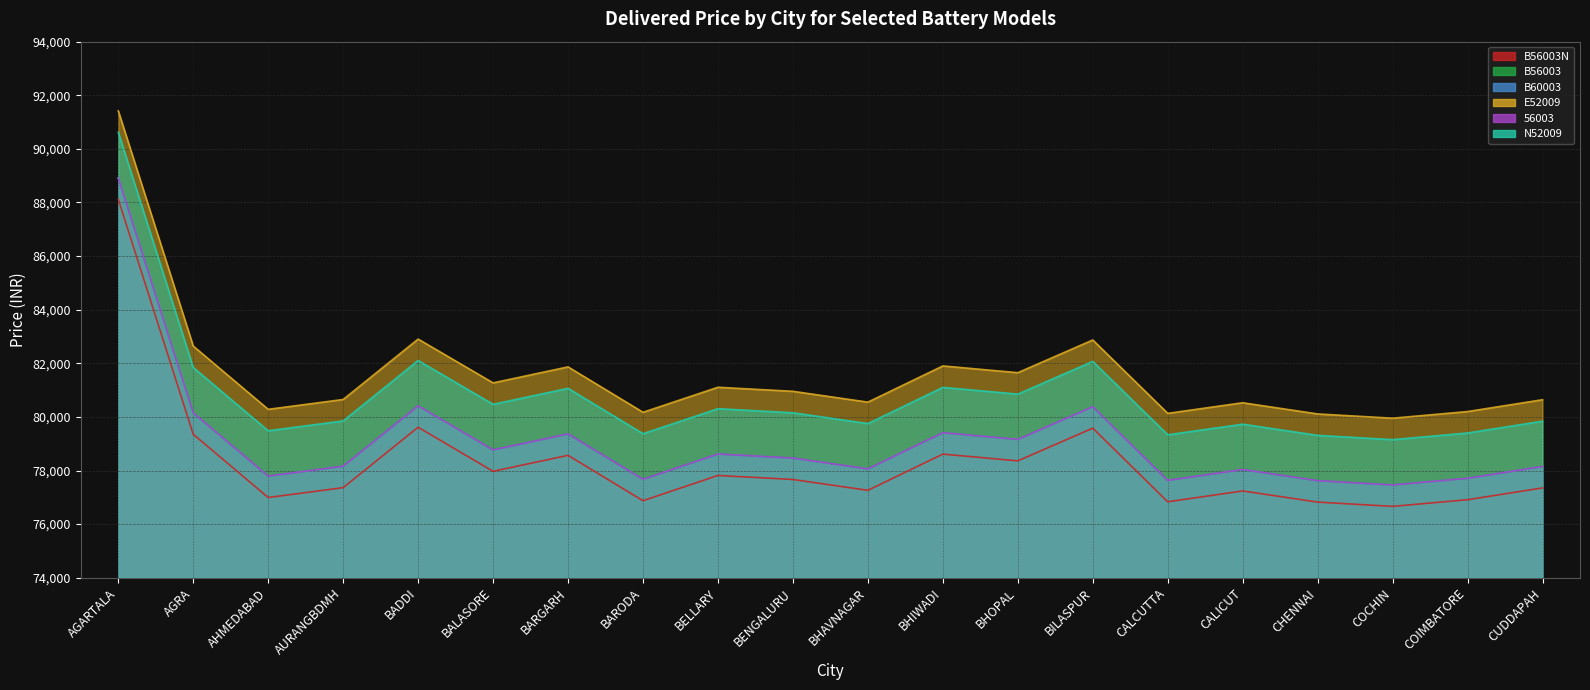

How many interior local peaks does the N52009 series have?

6